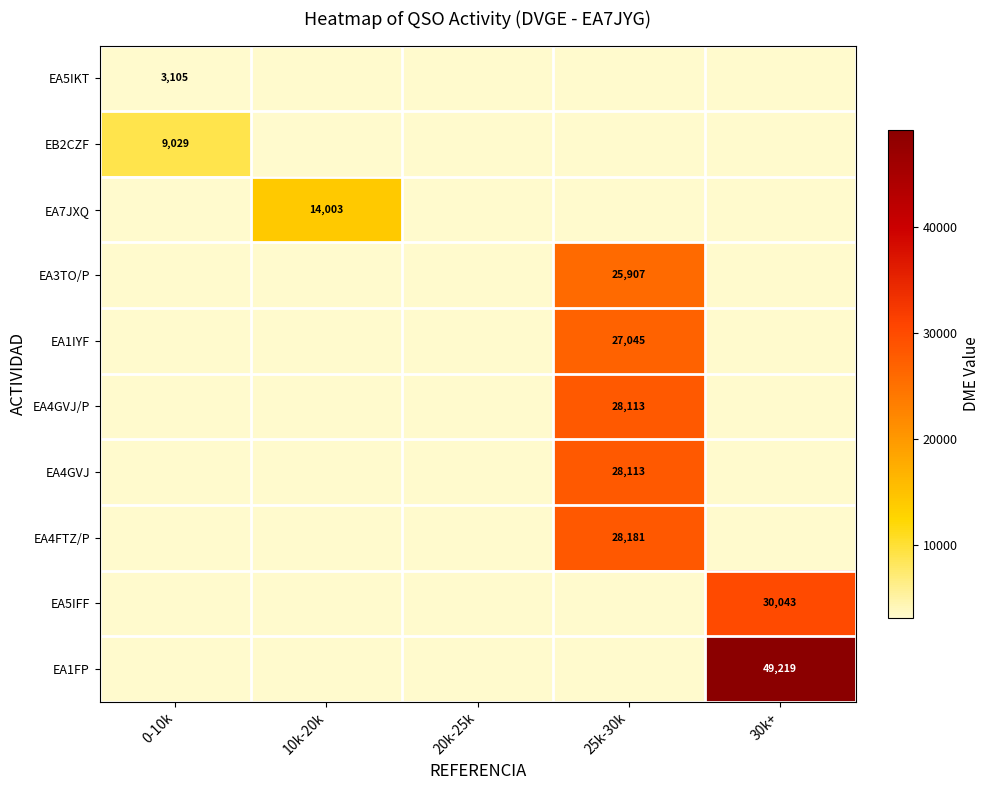

Is it true that EA4GVJ equals 28113 at 25k-30k?

True